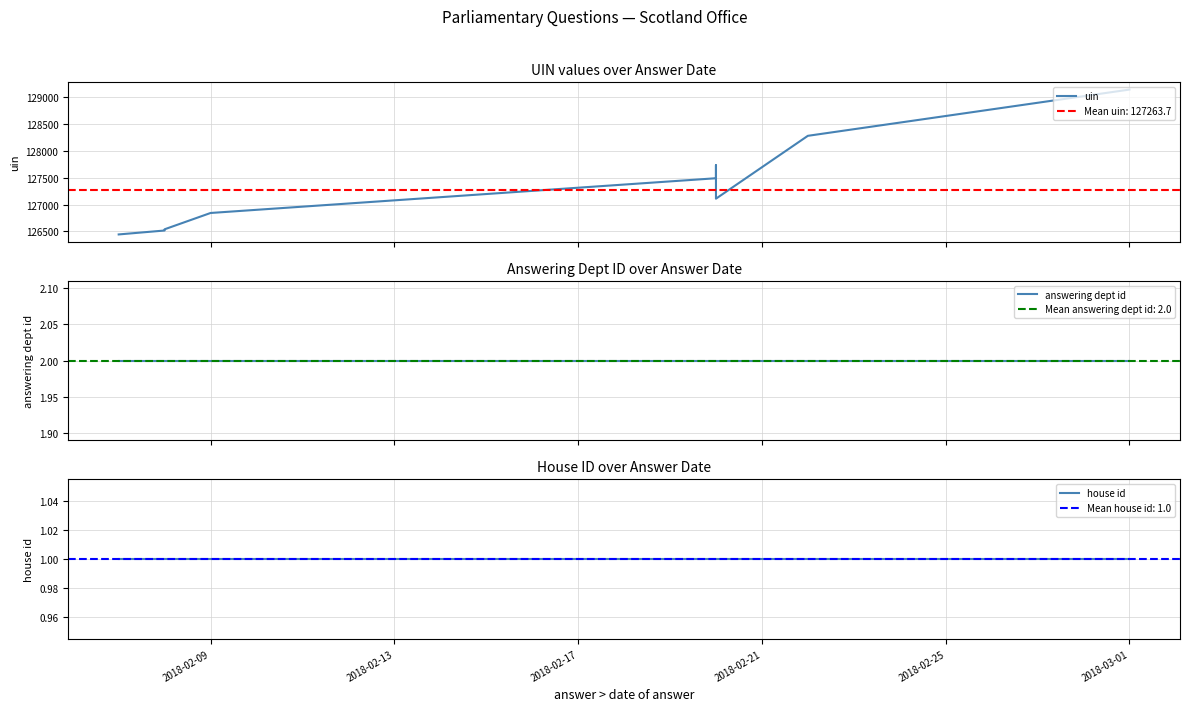

True or false: uin has more than 2 interior local peaks.

False